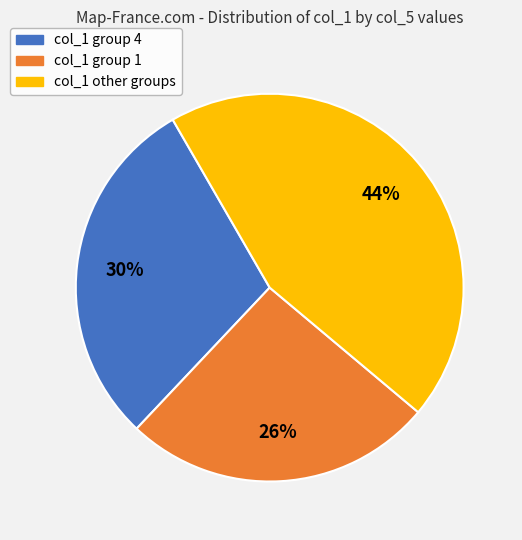

Count the number of slices in the pie.

3